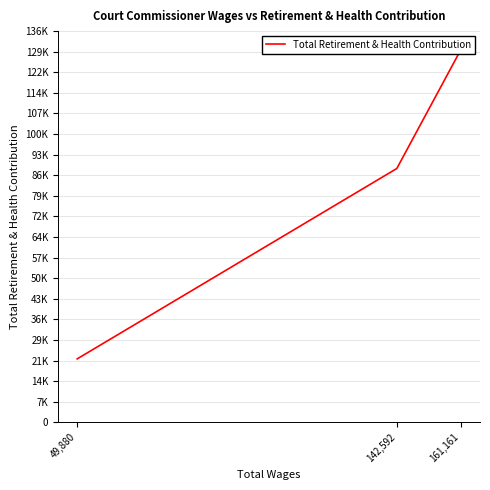

True or false: the data shows 48425 at 161,161.

False